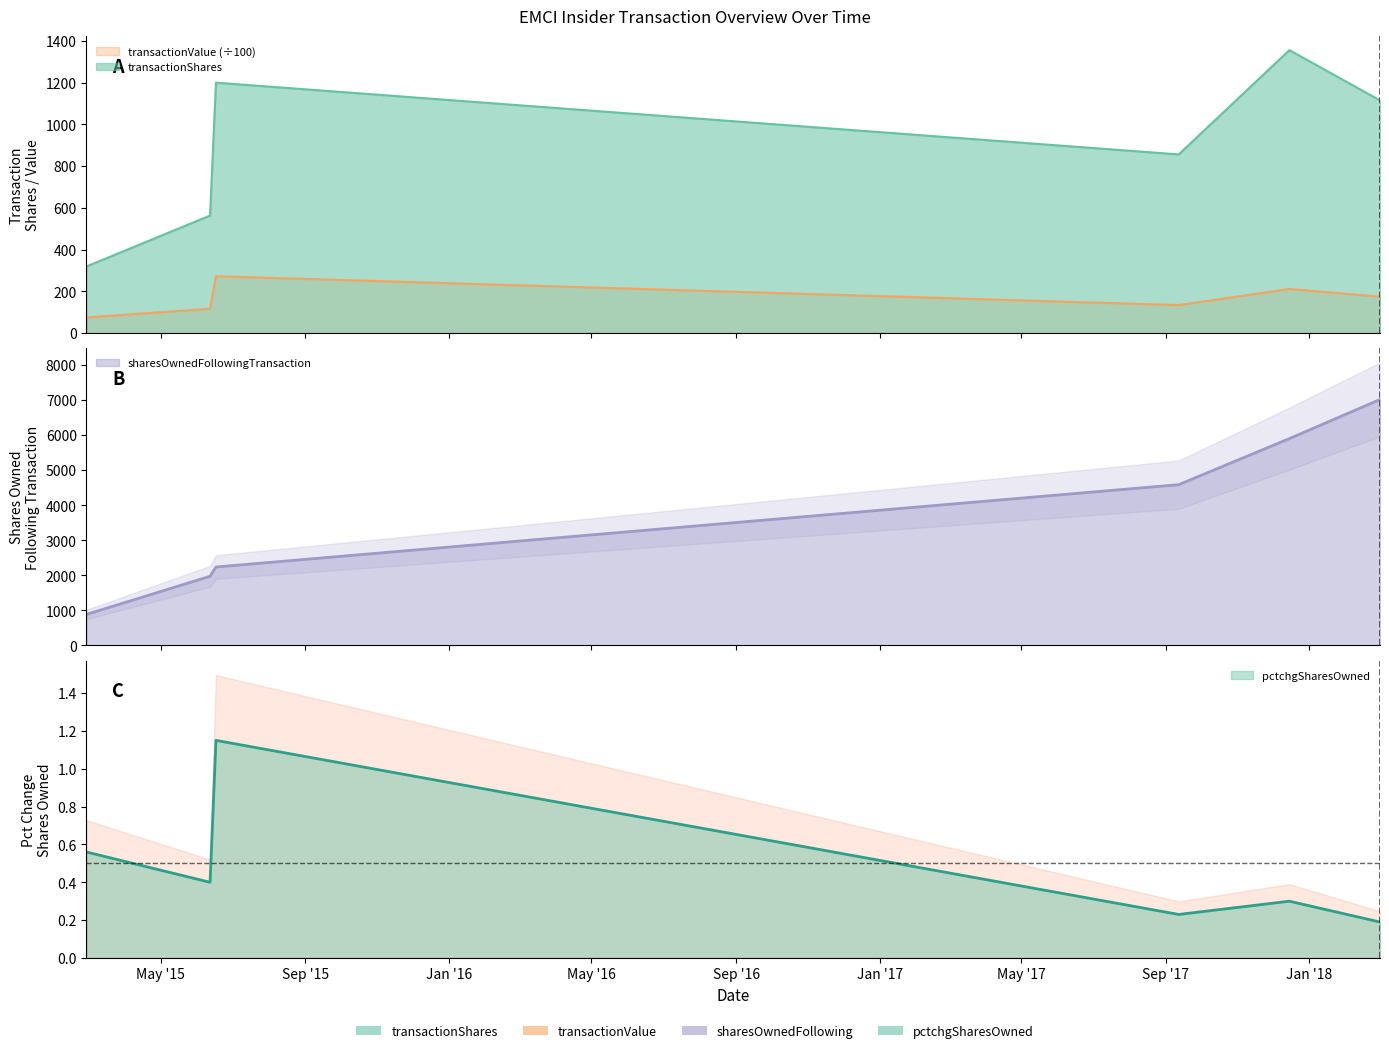

What is the label of the 5th point from the right?

2015-06-12